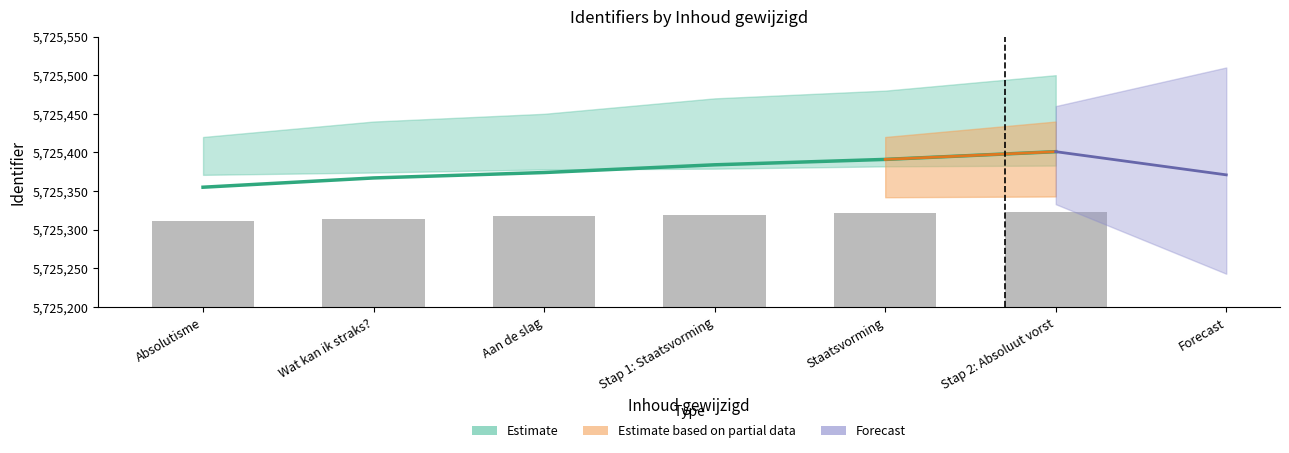

What is the ratio of the value at Wat kan ik straks? to the value at Stap 2: Absoluut vorst?

1.0